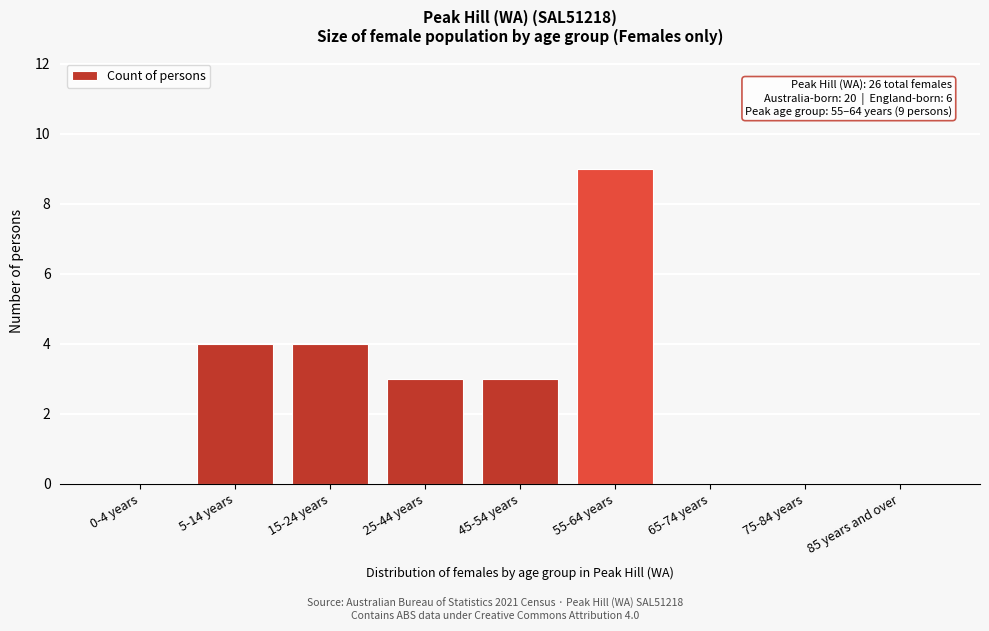

Reading left to right, extract all data points from this chart.

0-4 years=0	5-14 years=4	15-24 years=4	25-44 years=3	45-54 years=3	55-64 years=9	65-74 years=0	75-84 years=0	85 years and over=0